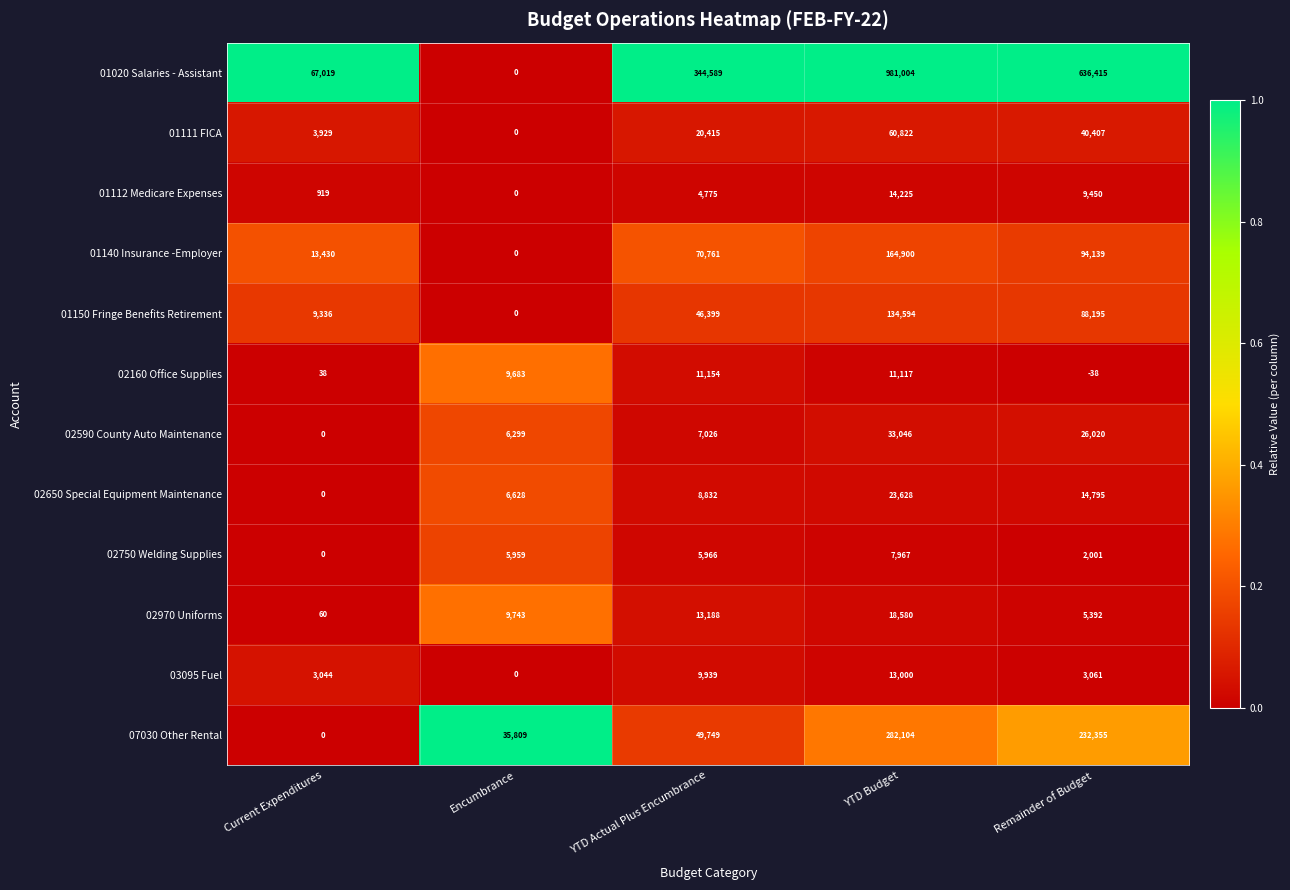

What is the difference between the maximum and minimum values in the 01140 Insurance -Employer series?

164900